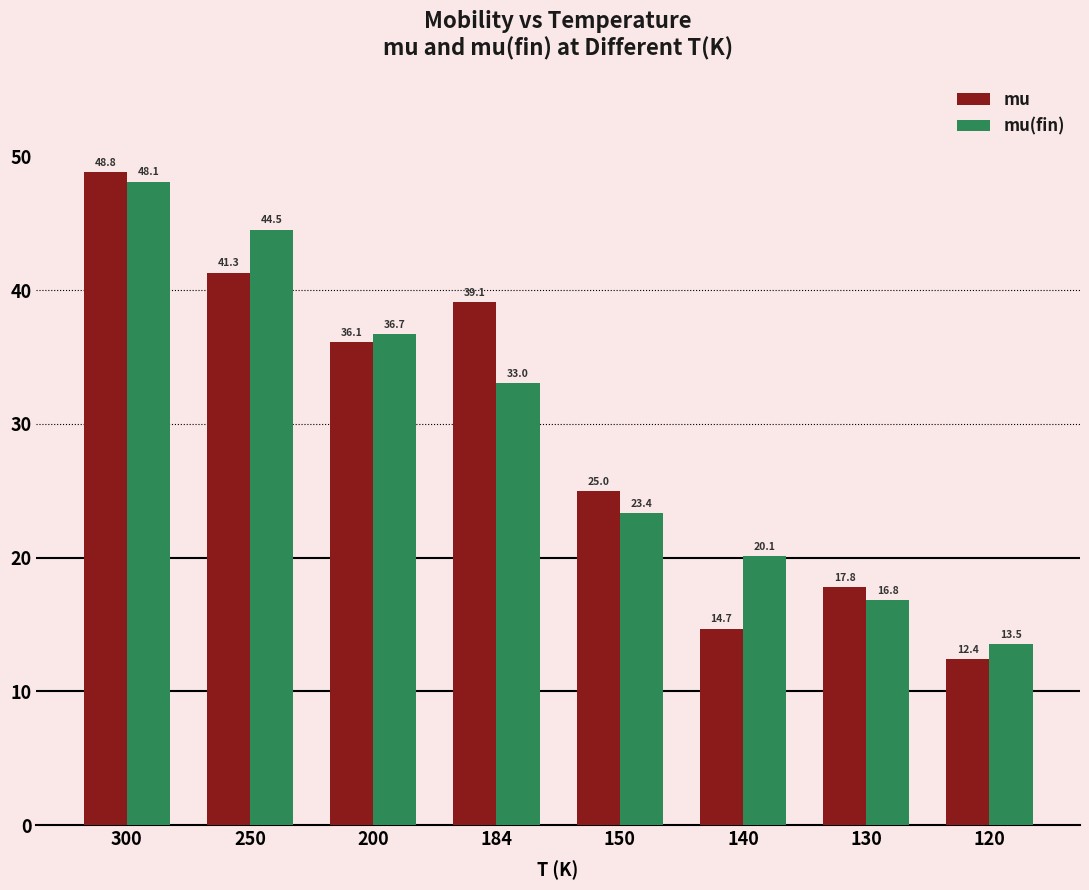

Which series has the largest range (max minus min)?

mu